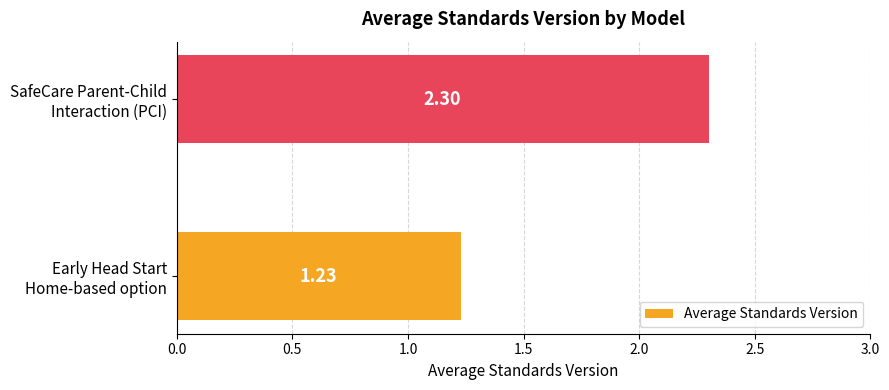

What is the average value?

1.8